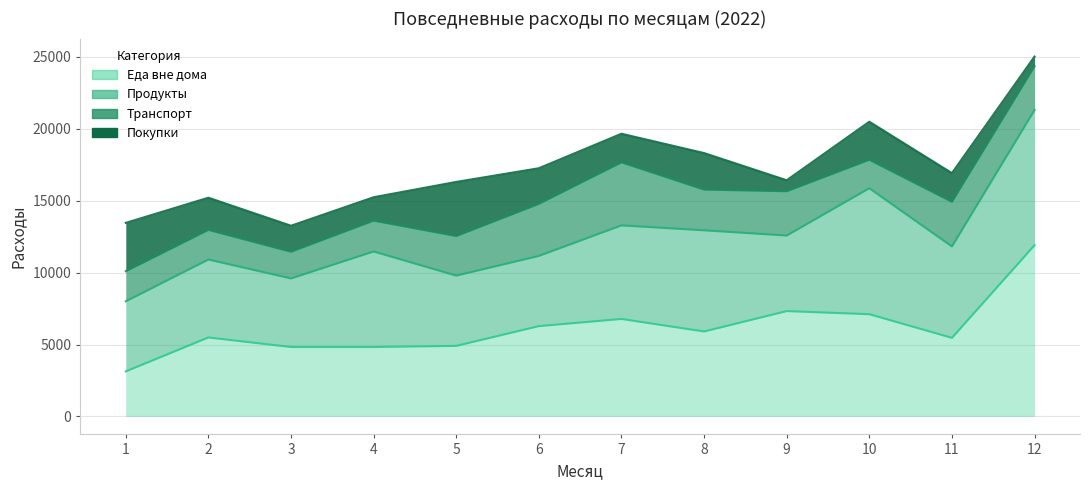

At 7, list the series in order from smallest to largest.

Покупки, Транспорт, Продукты, Еда вне дома